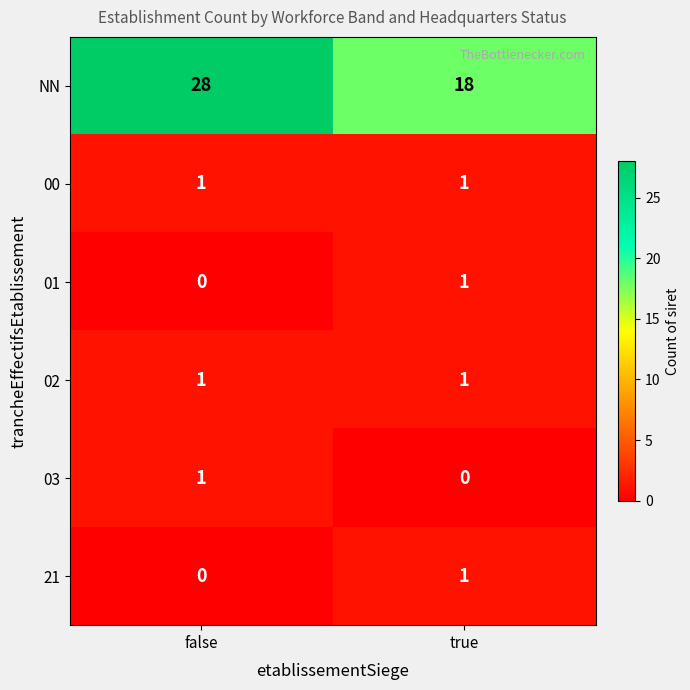

Which category has the highest value across all series?

false